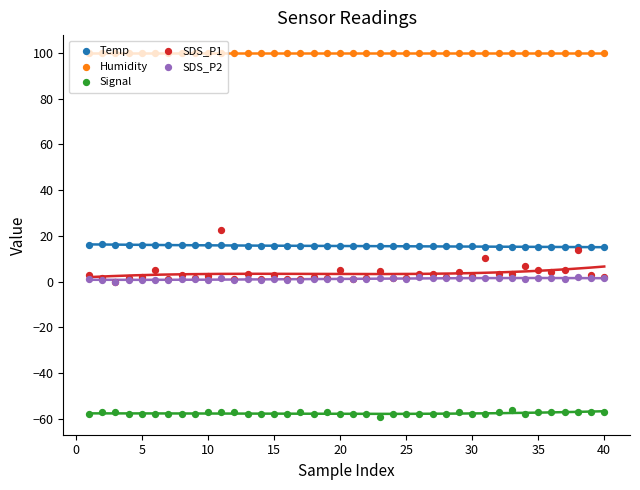

At how many categories does at least one series exceed -37?

40